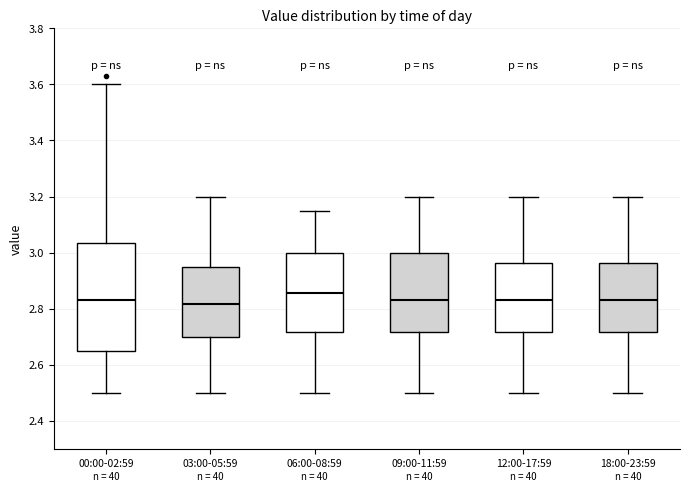

Reading left to right, transcribe this box plot: for each box, give where its median line is, the range the box spans, and where its two whiskers end, as read against the y-axis. The values are not printed on the chart, so give them approximately, as read against the axis.

00:00-02:59: median 2.84, box 2.66 to 3.04, whiskers 2.50 to 3.60
03:00-05:59: median 2.82, box 2.70 to 2.96, whiskers 2.50 to 3.20
06:00-08:59: median 2.86, box 2.72 to 3.00, whiskers 2.50 to 3.16
09:00-11:59: median 2.84, box 2.72 to 3.00, whiskers 2.50 to 3.20
12:00-17:59: median 2.84, box 2.72 to 2.96, whiskers 2.50 to 3.20
18:00-23:59: median 2.84, box 2.72 to 2.96, whiskers 2.50 to 3.20